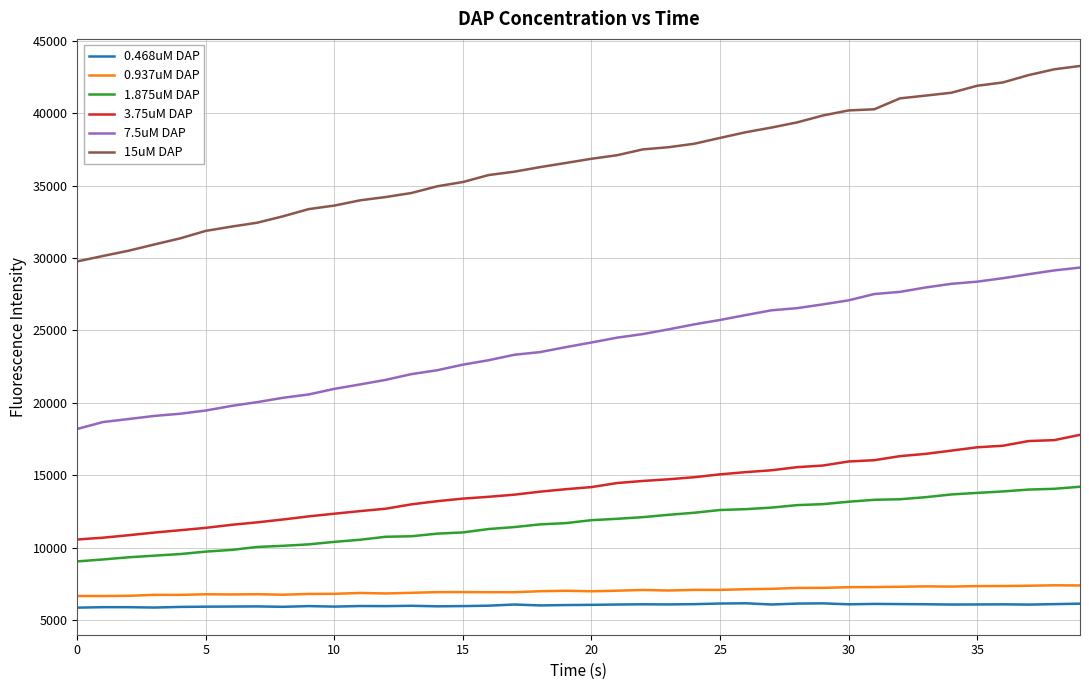

True or false: 3.75uM DAP and 7.5uM DAP cross at least once.

False